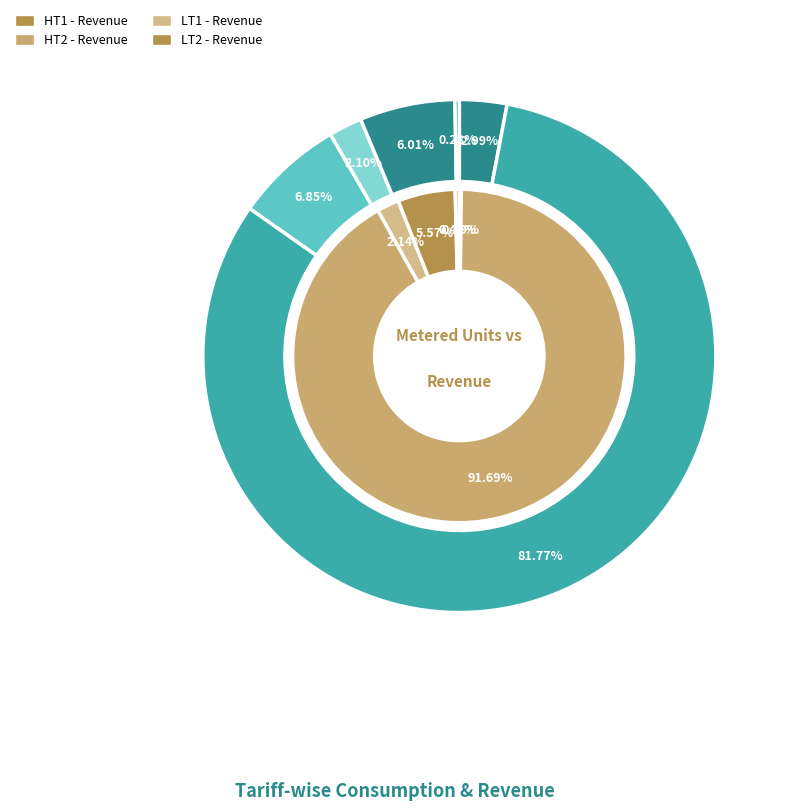

What percentage do HT2 and HT3 together represent?

88.6%